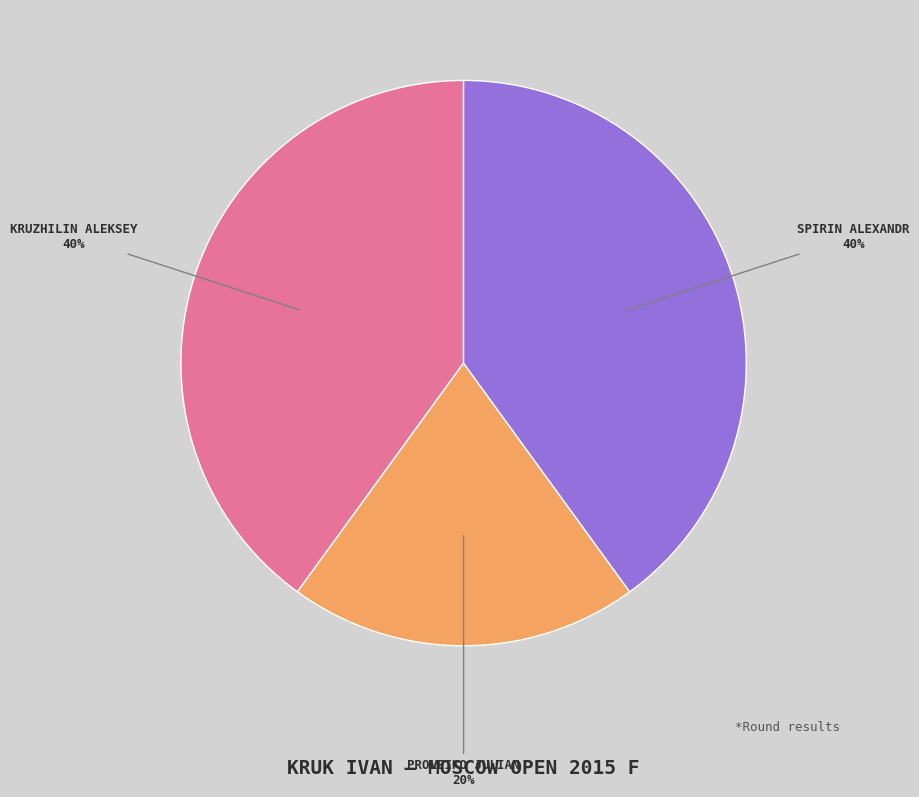

To the nearest percent, what is the difference between the largest and smallest slice percentages?

20%